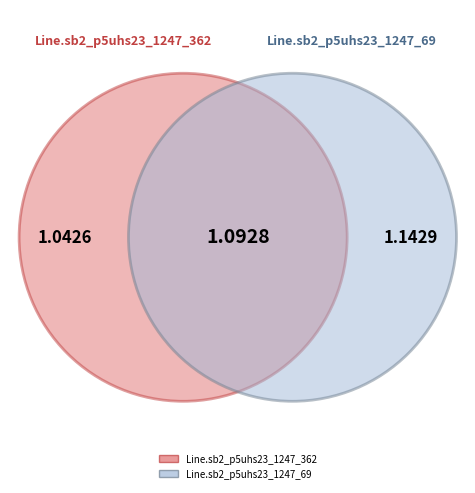

Count the number of slices in the pie.

2